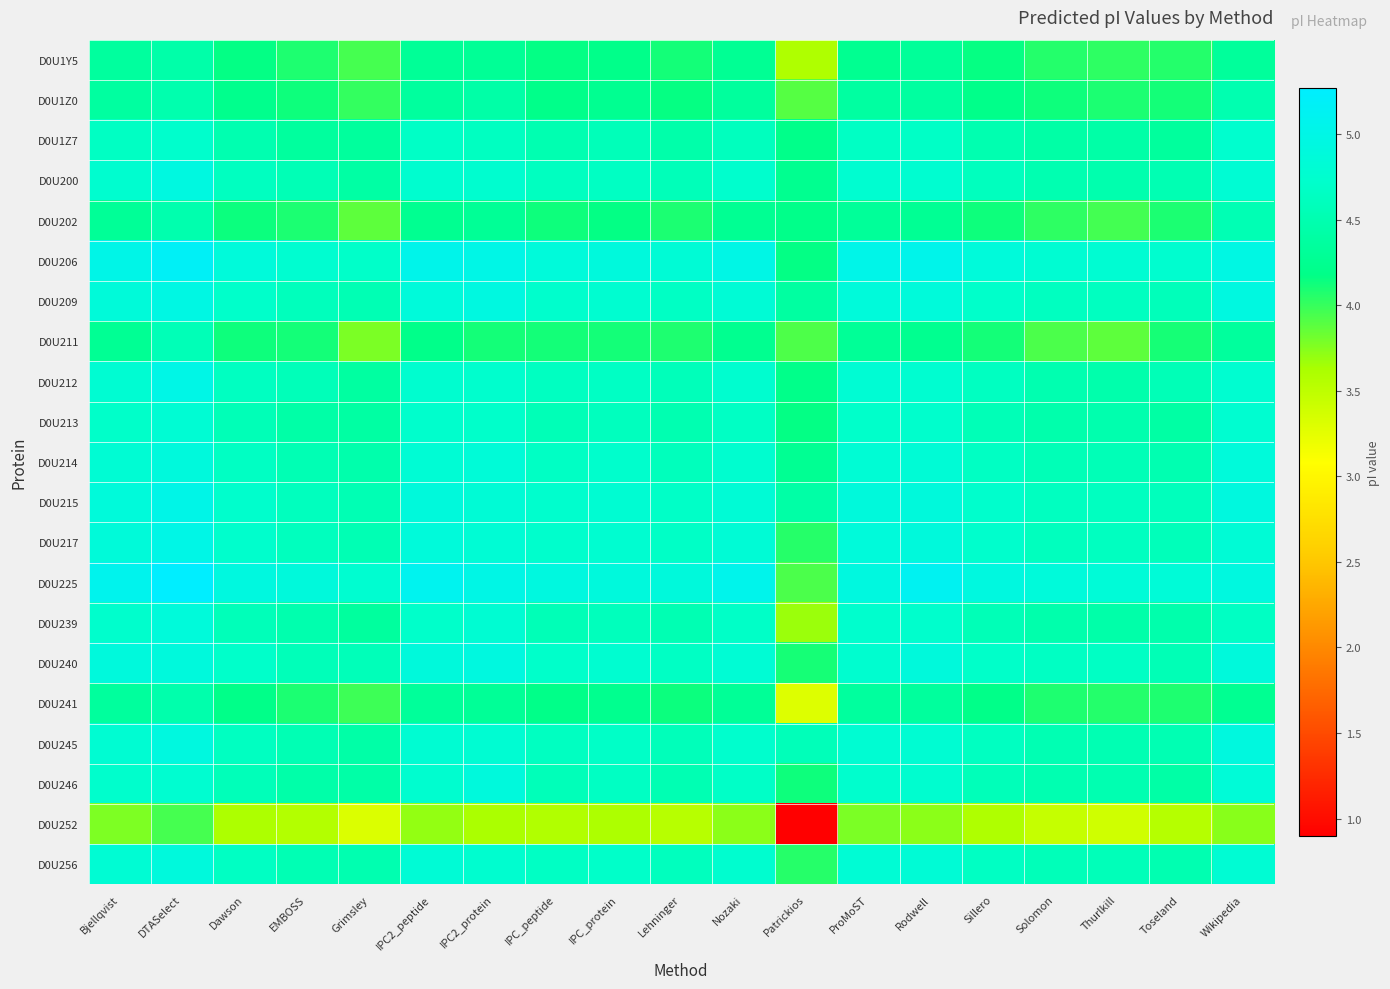

Which label corresponds to the largest value in the chart?

DTASelect